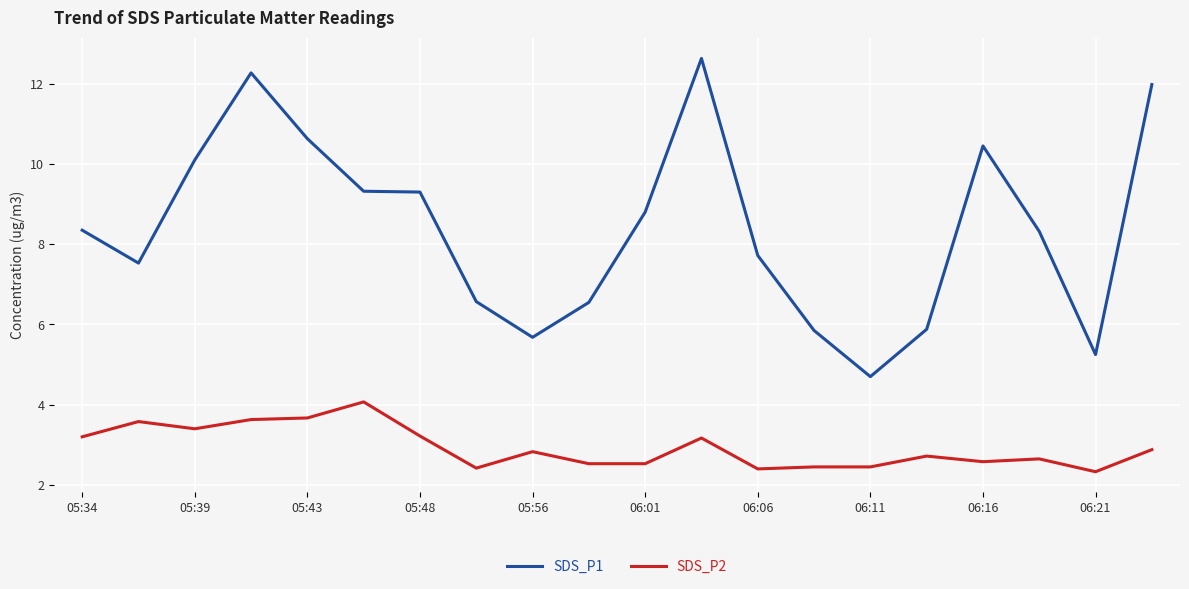

True or false: SDS_P1 and SDS_P2 intersect in this chart.

False